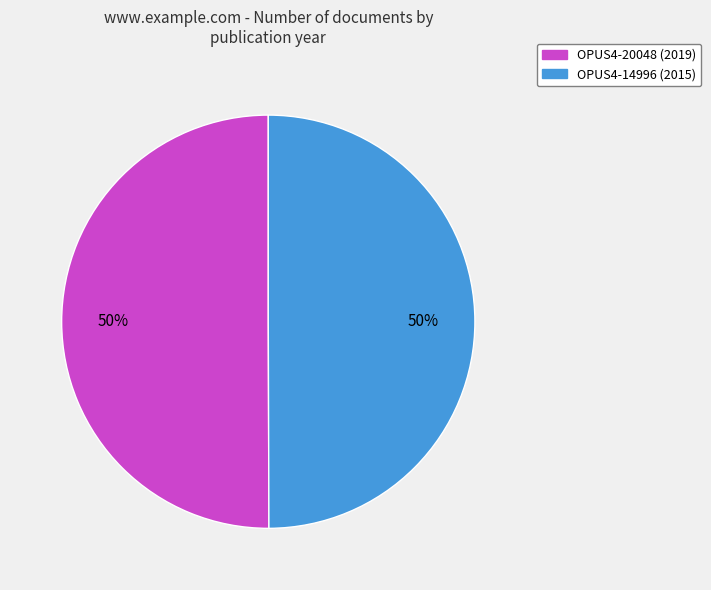

The OPUS4-14996 slice represents 50% of the pie. True or false?

True